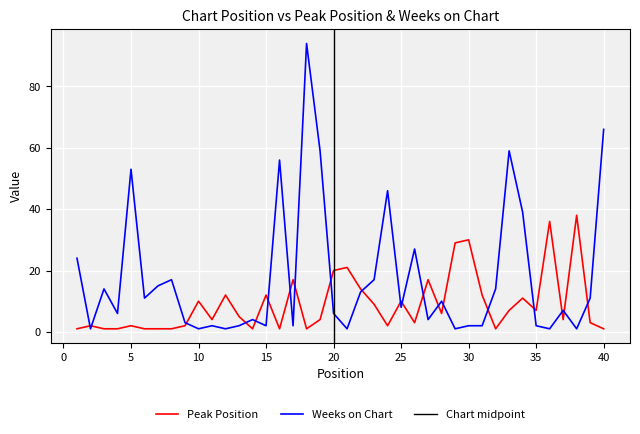

Reading left to right, list all the values displayed in this chart.

Peak Position: 1	2	1	1	2	1	1	1	2	10	4	12	5	1	12	1	17	1	4	20	21	14	9	2	10	3	17	6	29	30	12	1	7	11	7	36	4	38	3	1
Weeks on Chart: 24	1	14	6	53	11	15	17	3	1	2	1	2	4	2	56	2	94	59	6	1	13	17	46	8	27	4	10	1	2	2	14	59	39	2	1	7	1	11	66